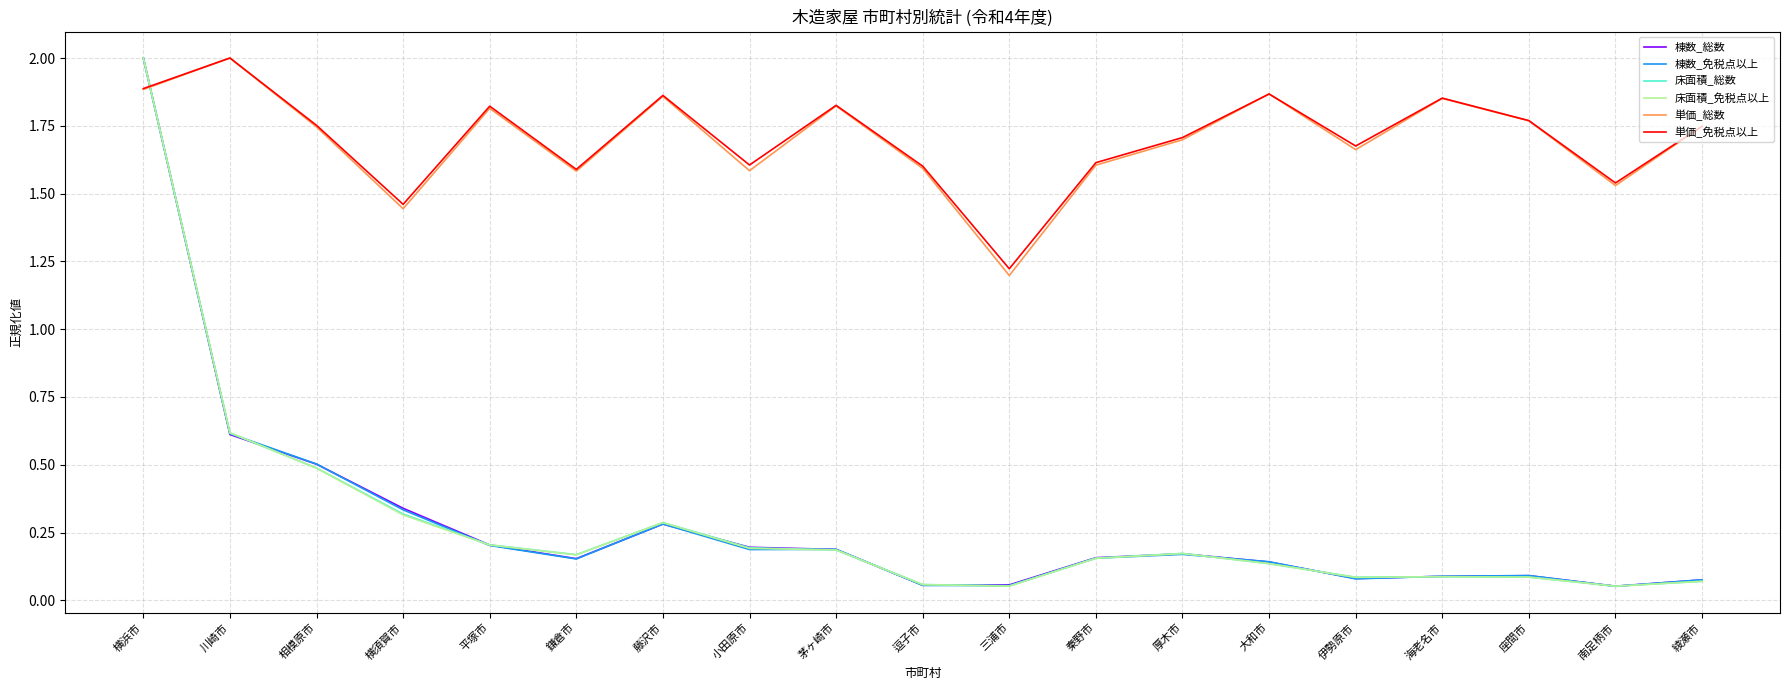

At which label does 床面積_免税点以上 reach its peak?

横浜市